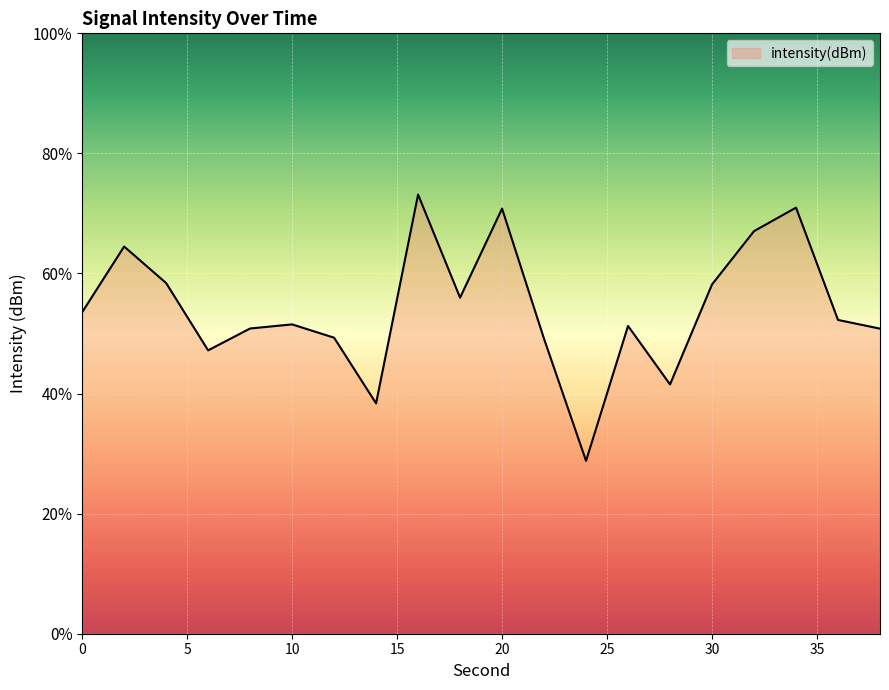

Does the chart display data point markers on the line(s)?

No